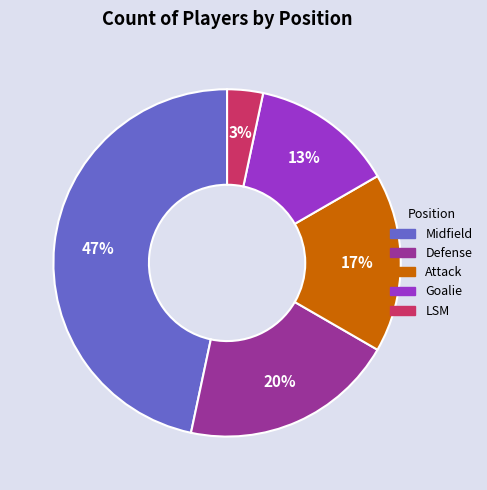

Is it true that Goalie is 1% of the pie?

False